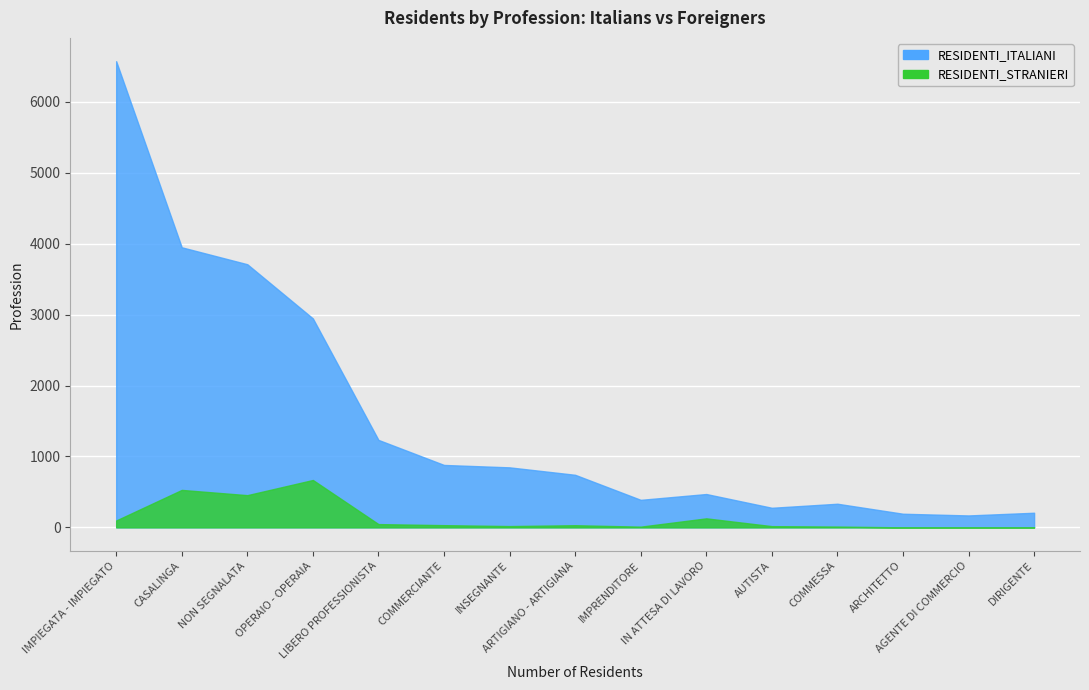

Which series has the largest range (max minus min)?

RESIDENTI_ITALIANI